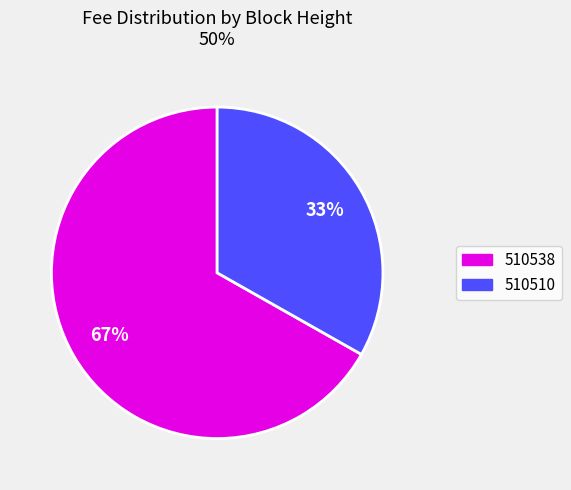

To the nearest percent, what is the average slice percentage?

50%